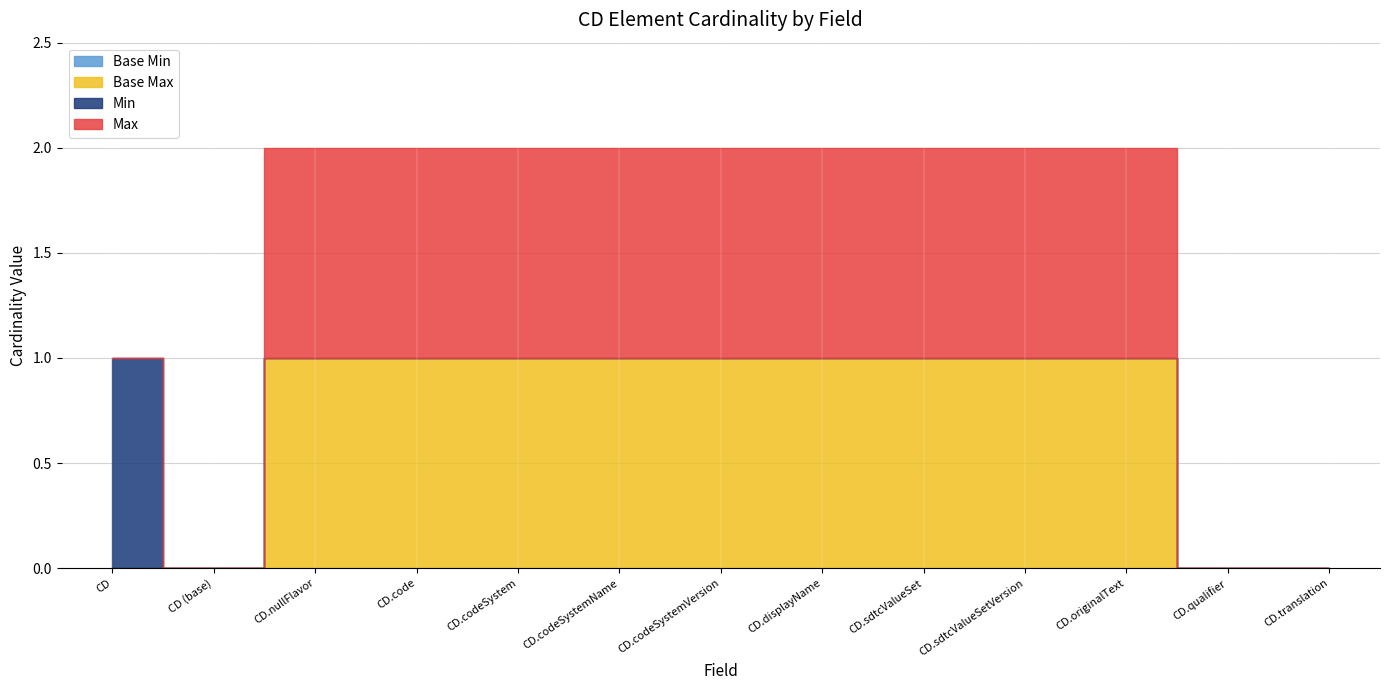

The Min series shows 1 at CD.codeSystemVersion. True or false?

False